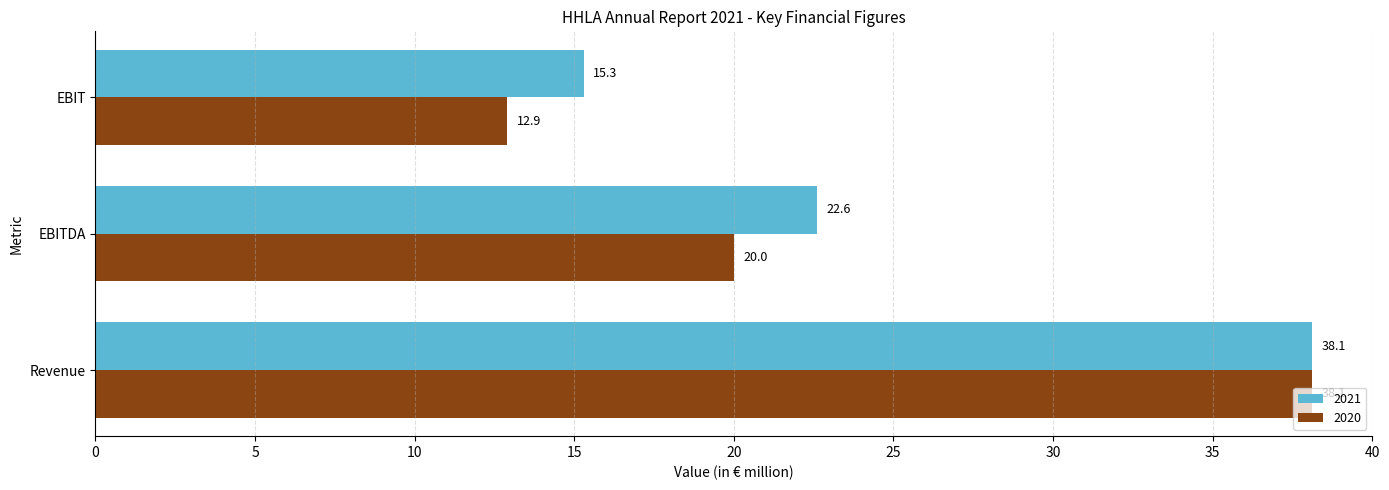

What is the sum of the 2020 values at EBIT and Revenue?

51.0